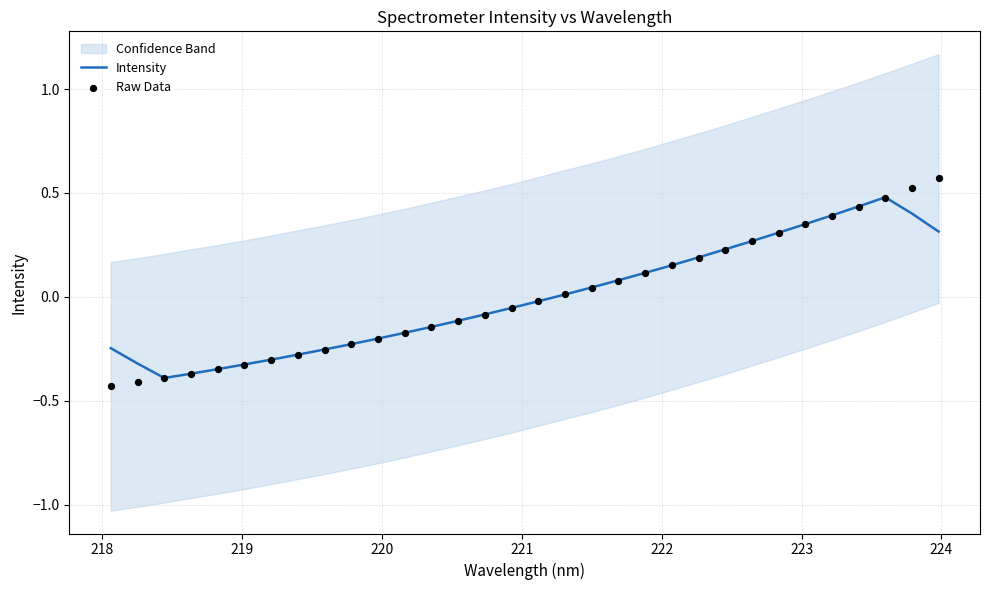

Is the value of Intensity at 13 greater than the value of Raw Data at 218?

Yes